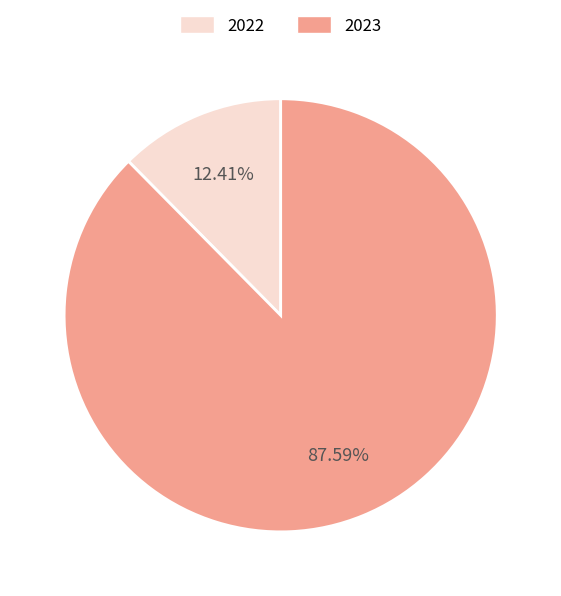

True or false: 2023 accounts for 78% of the total.

False